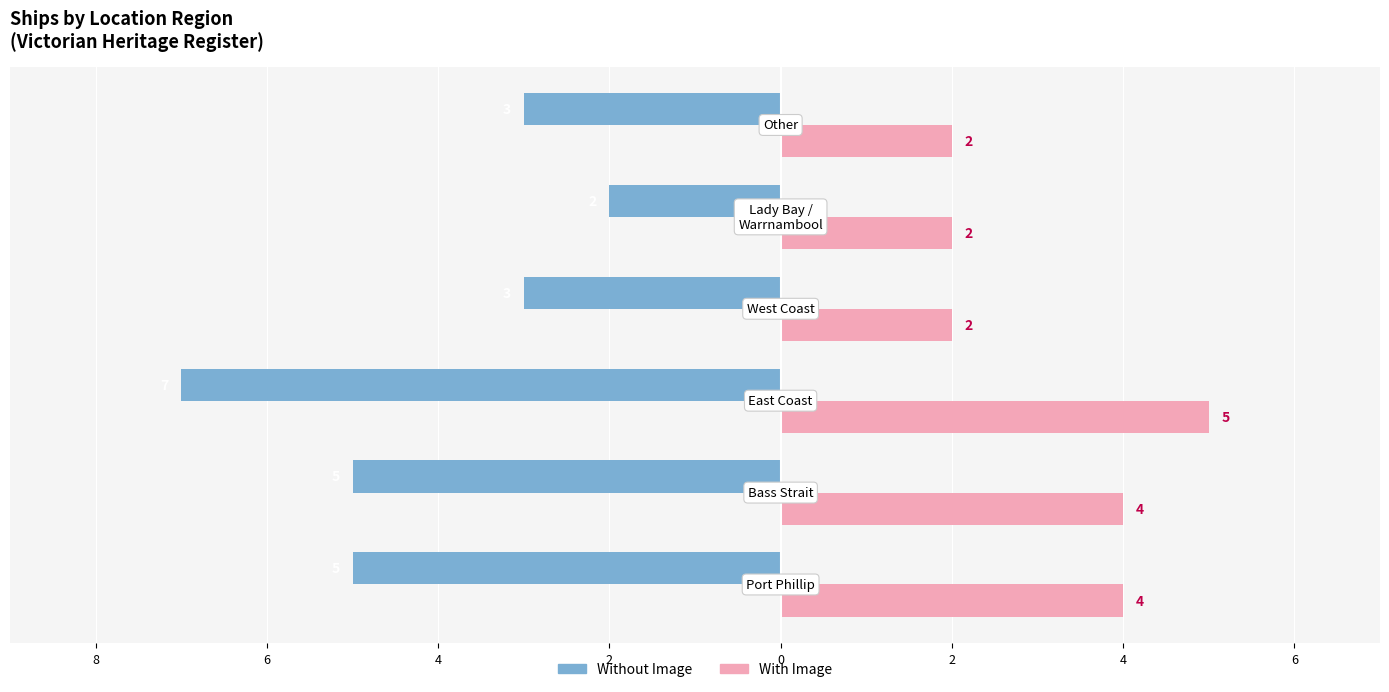

Reading left to right, extract all data points from this chart.

Without Image: -5	-5	-7	-3	-2	-3
With Image: 4	4	5	2	2	2